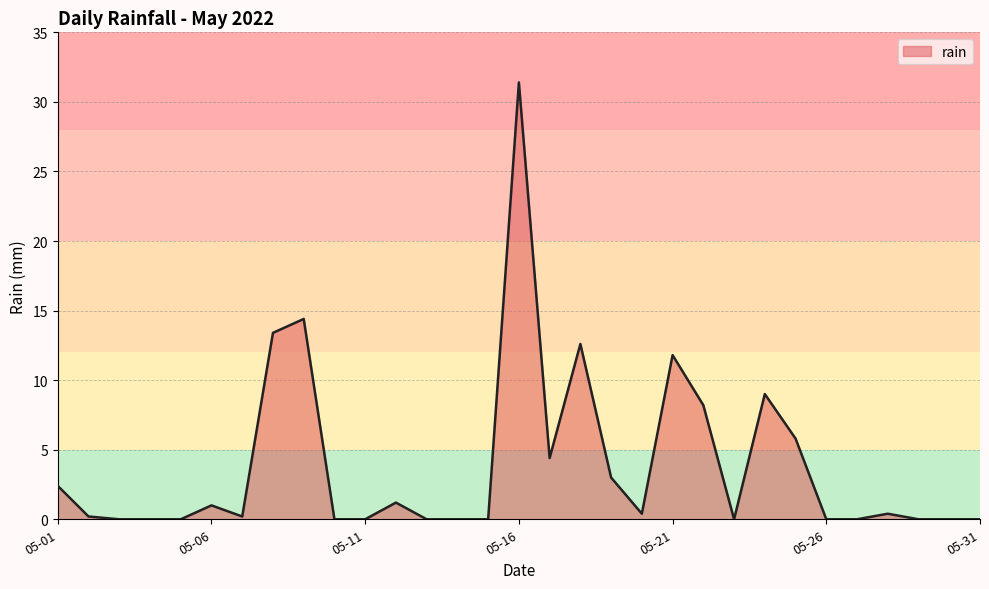

What is the maximum value shown in the chart?

31.4